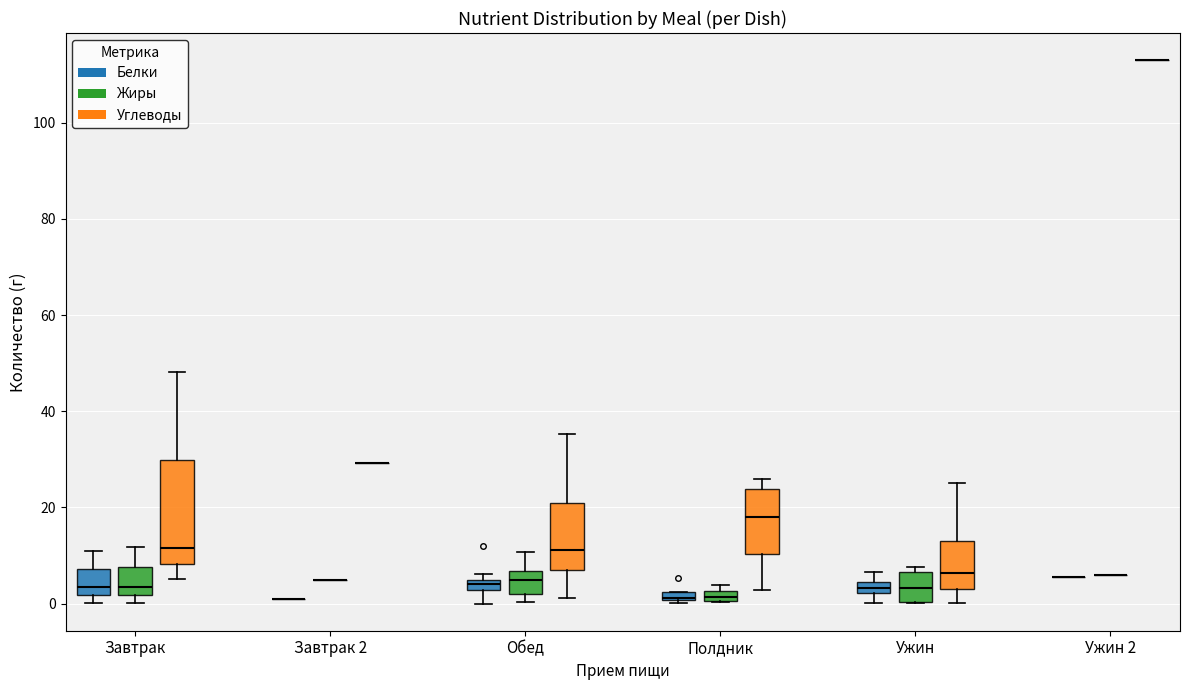

Where is the lower edge of the box for Полдник (Углеводы) on the y-axis? The values are not printed on the chart, so give them approximately, as read against the axis.

10